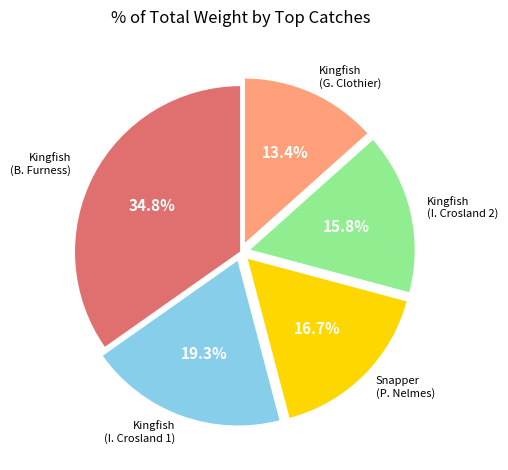

Does any single category account for the majority?

No